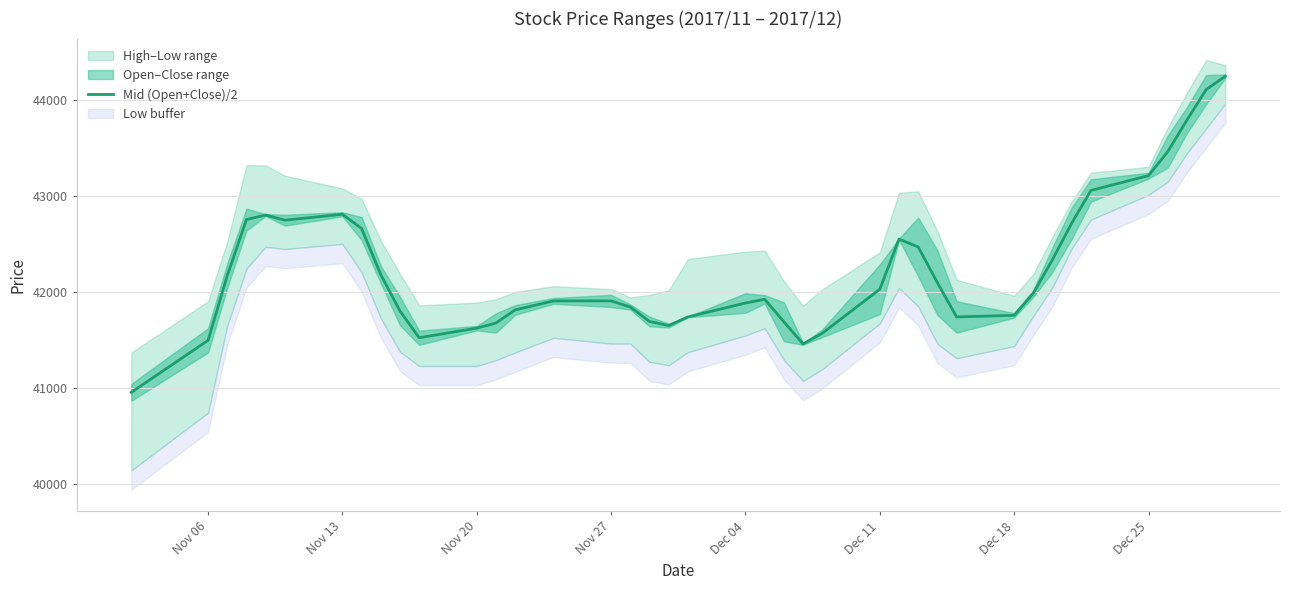

How many lines are shown in the chart?

1